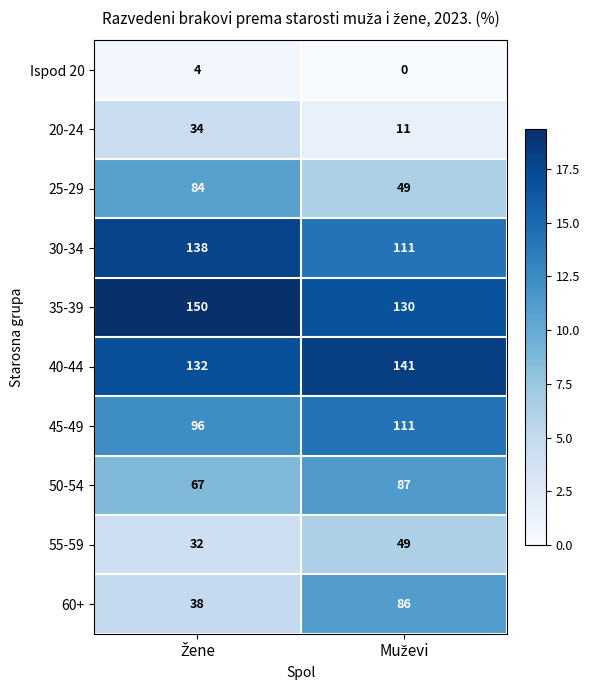

Reading left to right, list all the values displayed in this chart.

Ispod 20: 4	0
20-24: 34	11
25-29: 84	49
30-34: 138	111
35-39: 150	130
40-44: 132	141
45-49: 96	111
50-54: 67	87
55-59: 32	49
60+: 38	86